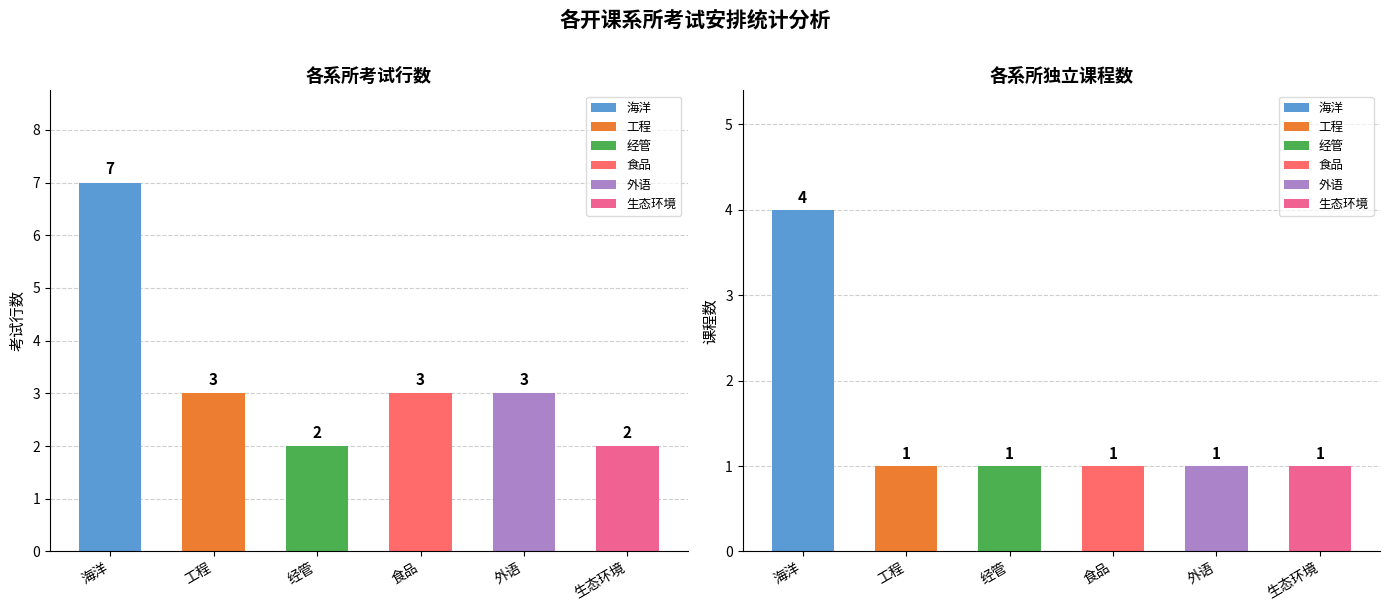

The value of 经管 at 海洋 is 3. True or false?

False